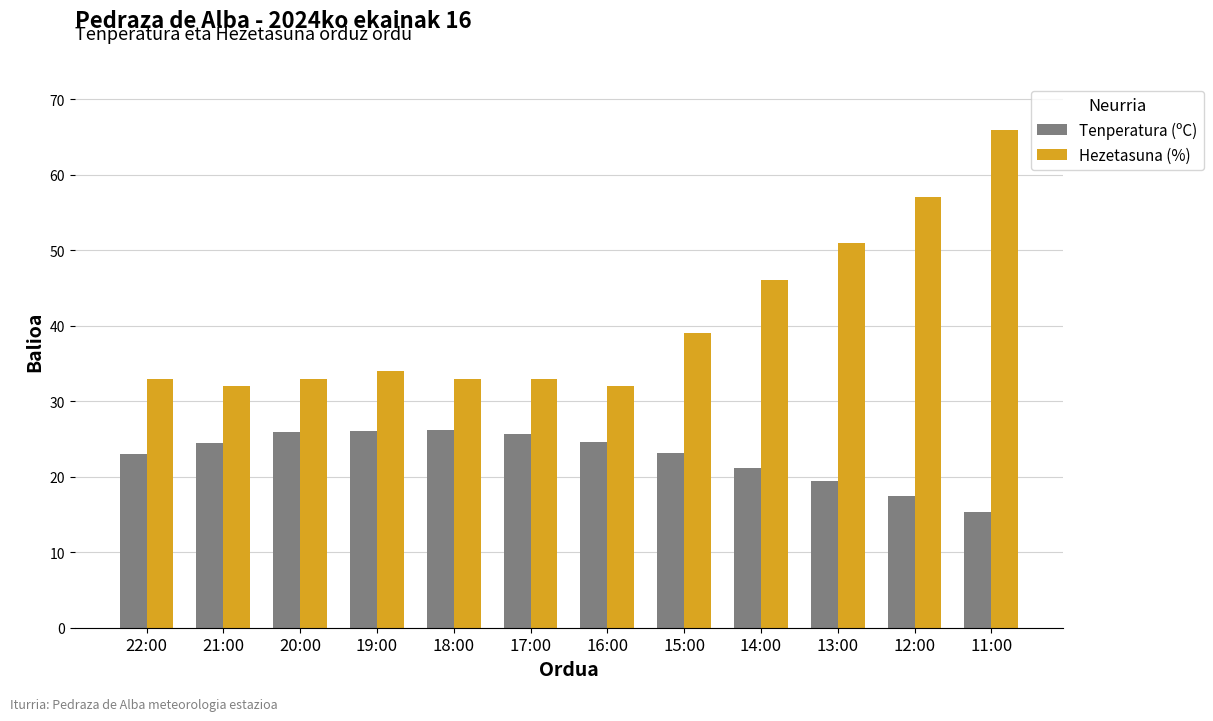

What is the label of the 11th bar from the right?

21:00